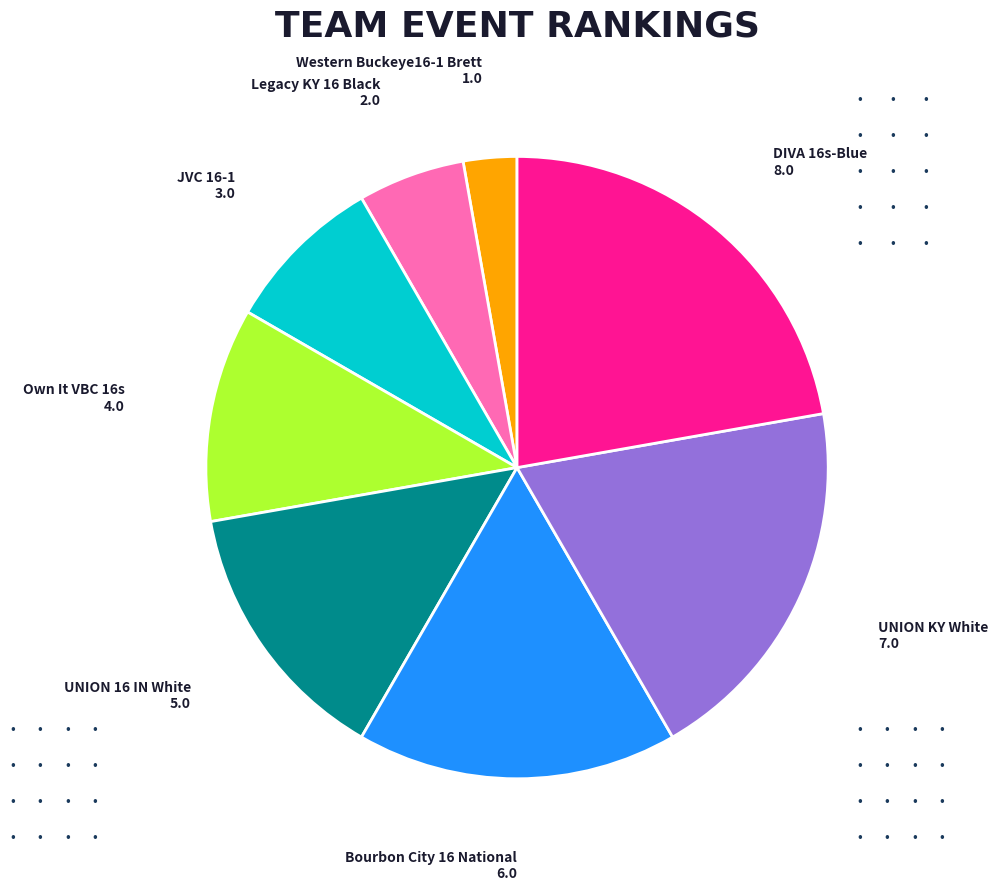

Between Own It VBC 16s and Legacy KY 16 Black, which is larger?

Own It VBC 16s